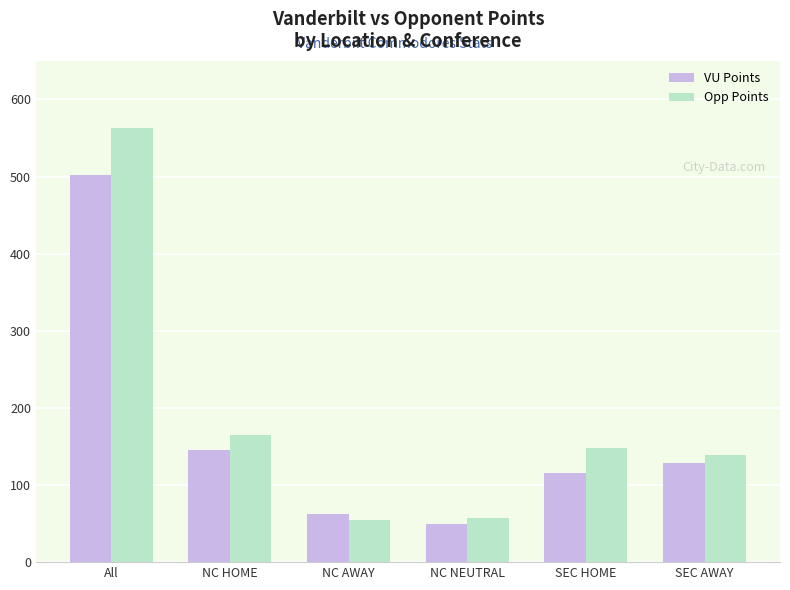

List the series in order of their overall mean, lowest first.

VU Points, Opp Points